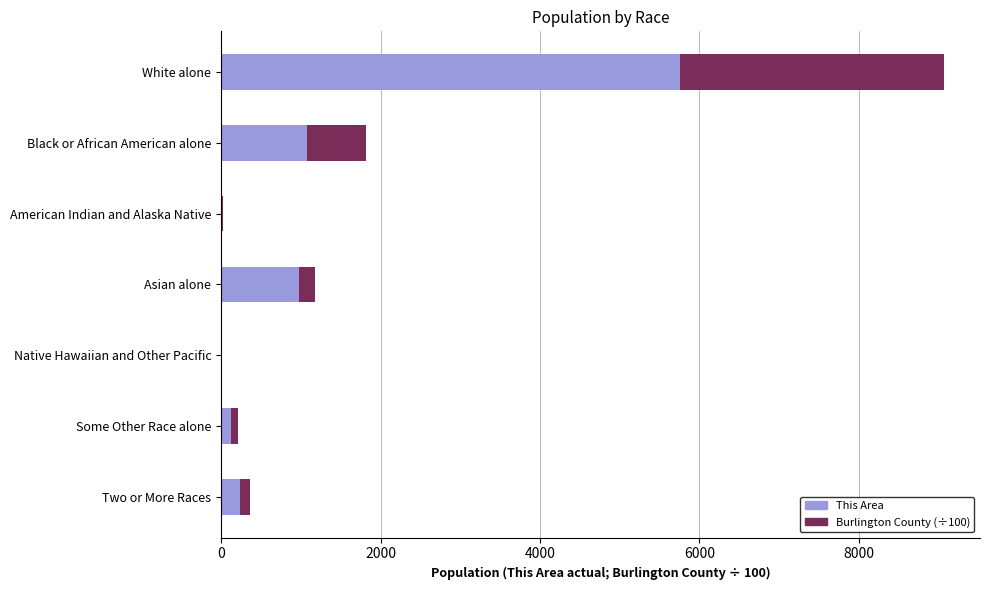

At which category is the sum across all series the highest?

White alone